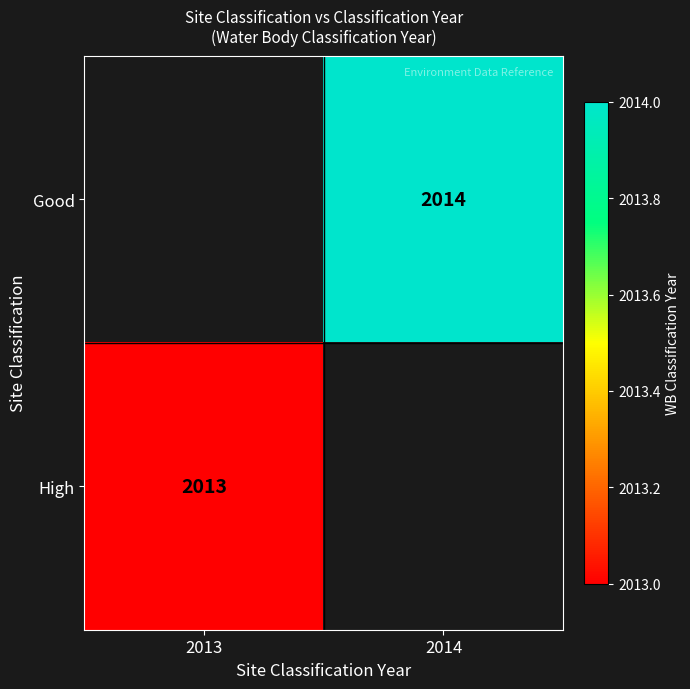

True or false: High has a value of 3100 at 2013.

False